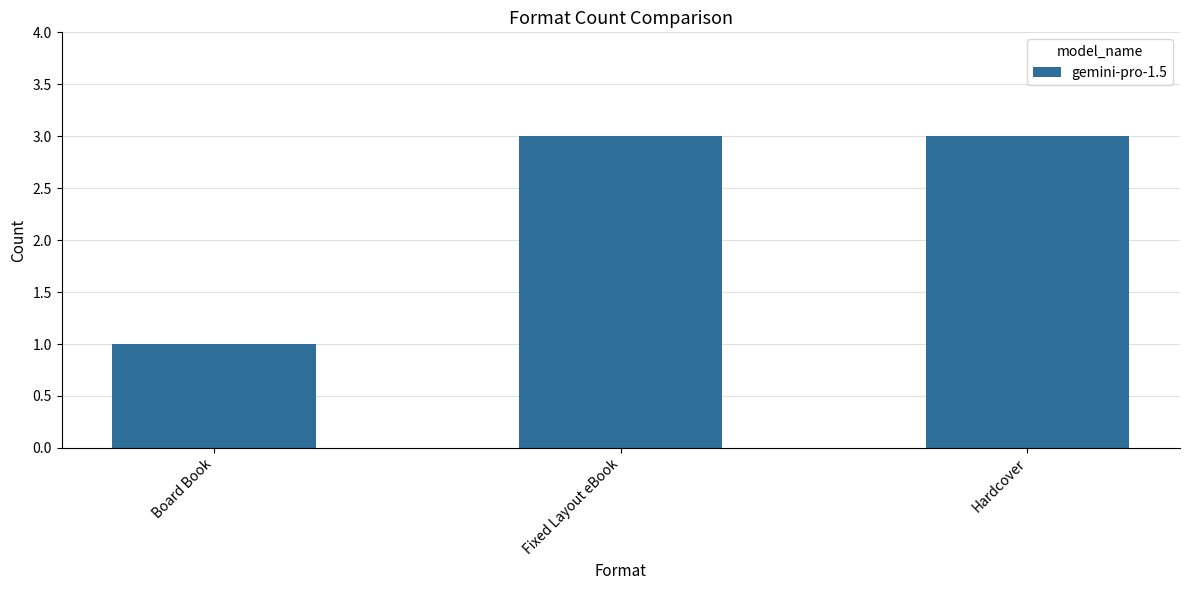

What is the sum of the values at Board Book and Hardcover?

4